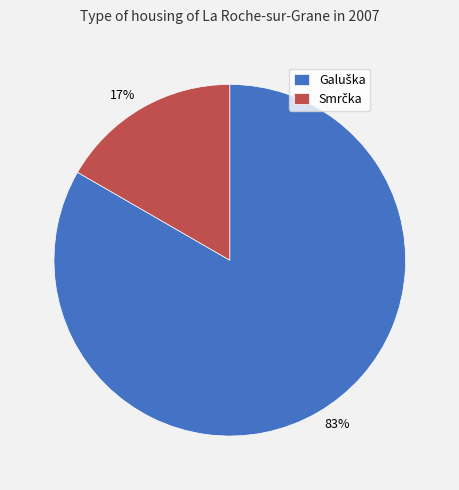

How many segments does this pie chart have?

2